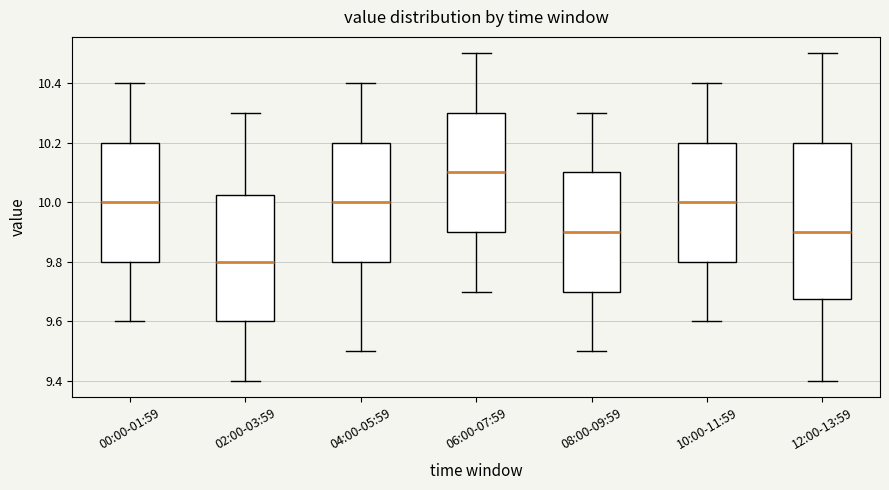

Where does the median line of the box for 06:00-07:59 sit on the y-axis? The values are not printed on the chart, so give them approximately, as read against the axis.

10.10